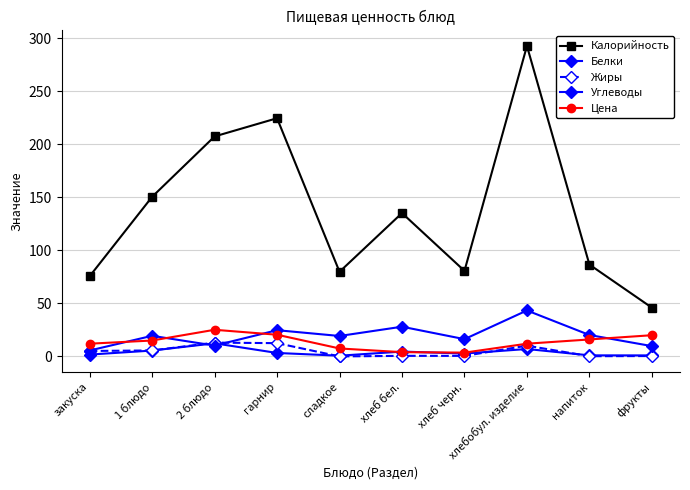

How many distinct data groups are displayed?

5